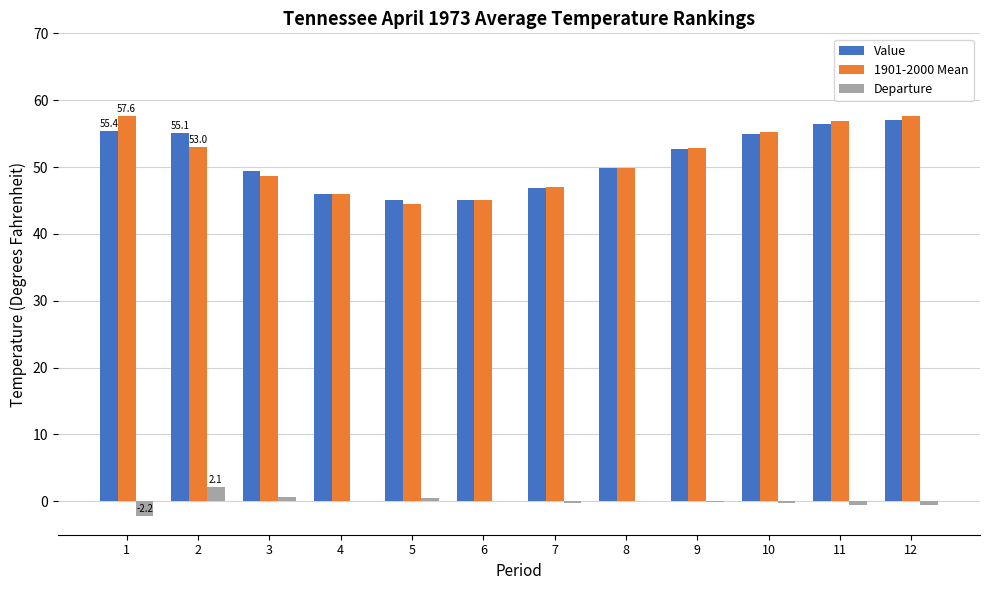

What is the sum of all Departure values?

-0.3